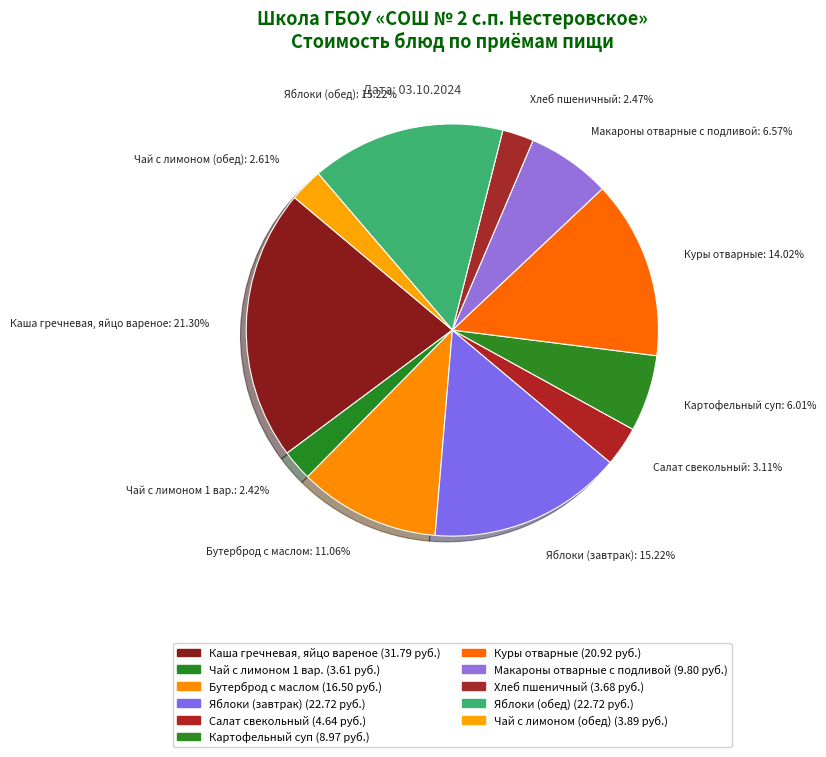

Does any single category account for the majority?

No